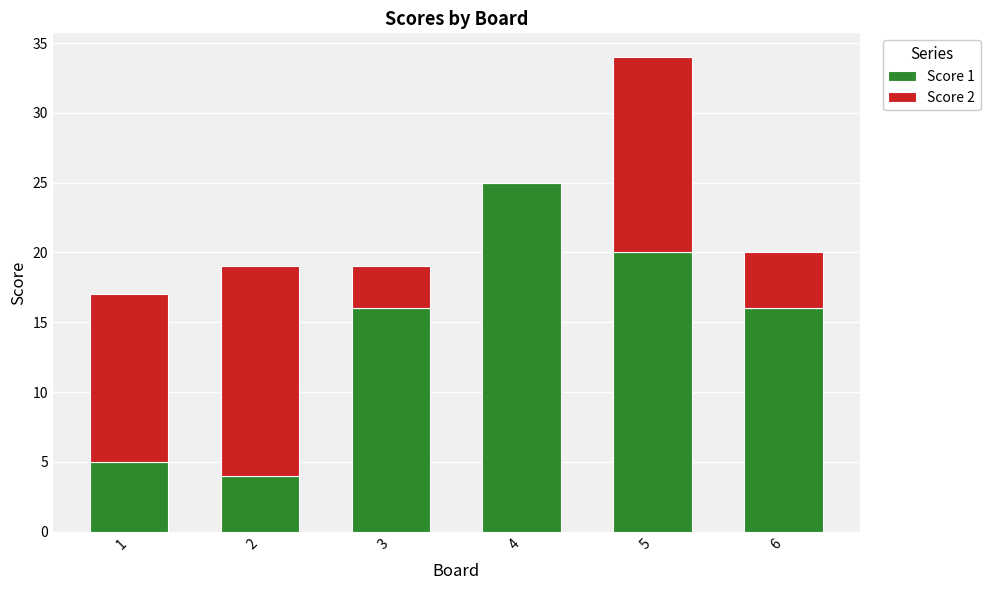

At which category is the sum across all series the highest?

5